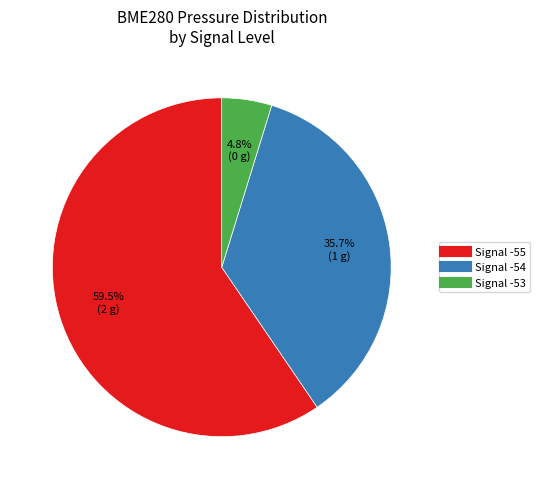

Count the number of slices in the pie.

3